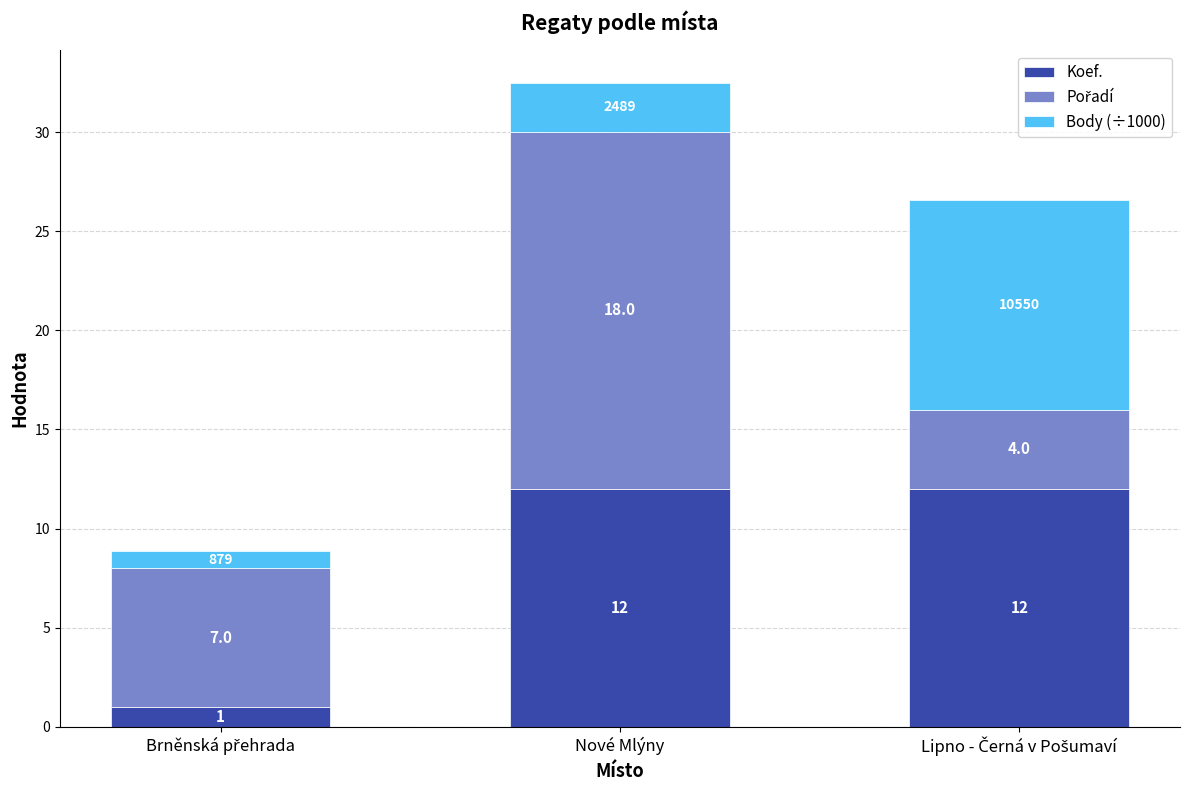

What is the maximum value for Koef.?

12.0